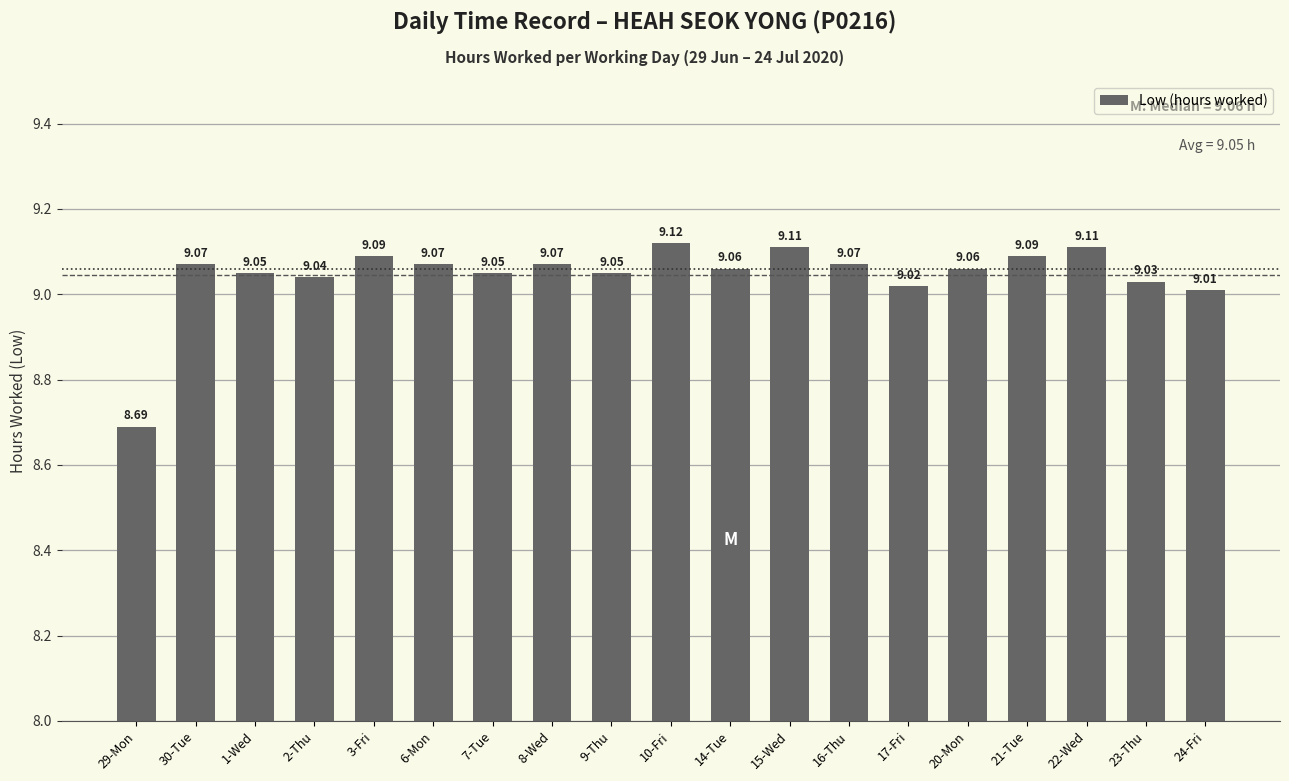

Does the chart contain stacked bars?

No